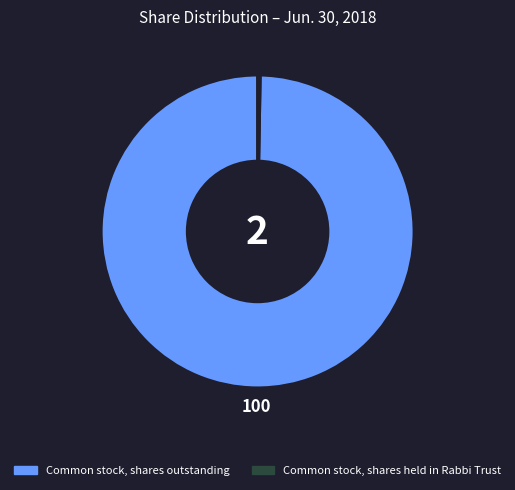

Is it true that Common stock, shares outstanding is 92% of the pie?

False